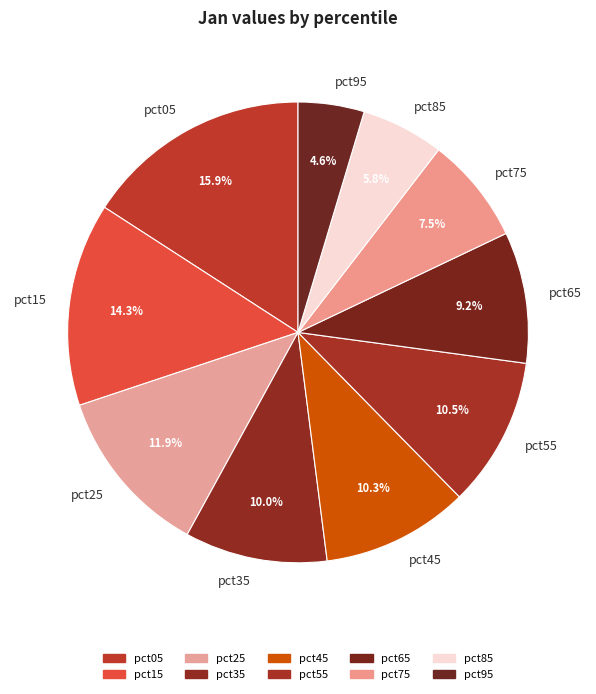

How much of the chart is everything except pct65?

90.8%